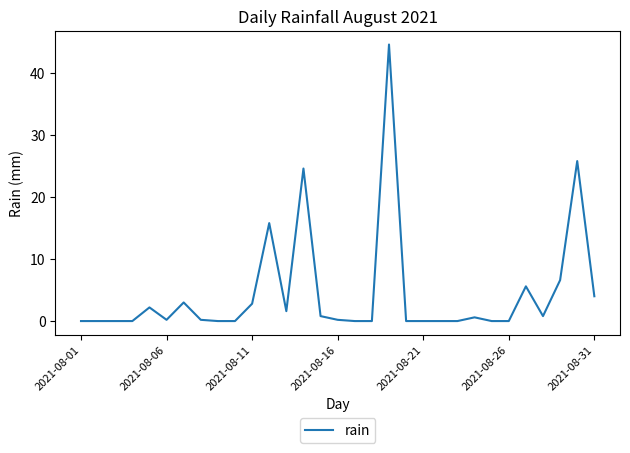

What is the difference between the maximum and minimum values?

44.6